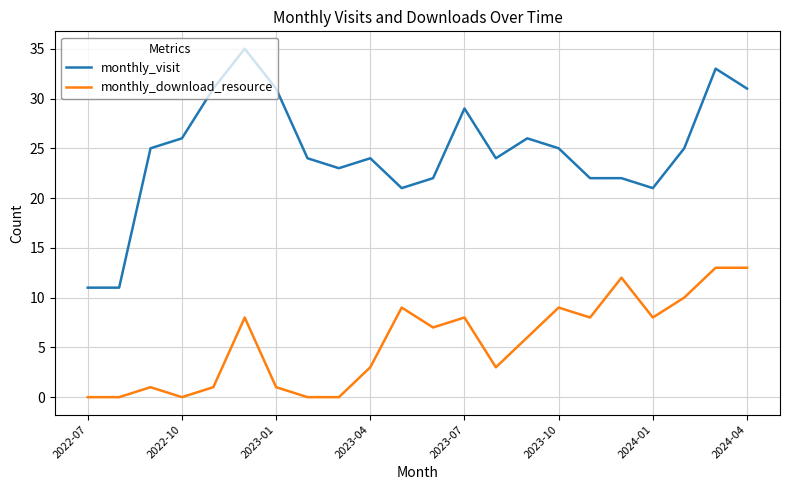

How many lines are shown in the chart?

2